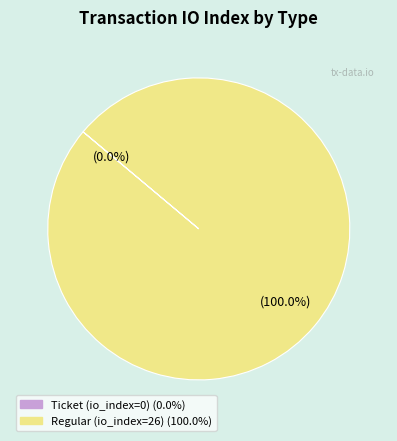

To the nearest percent, what is the difference between the largest and smallest slice percentages?

100%